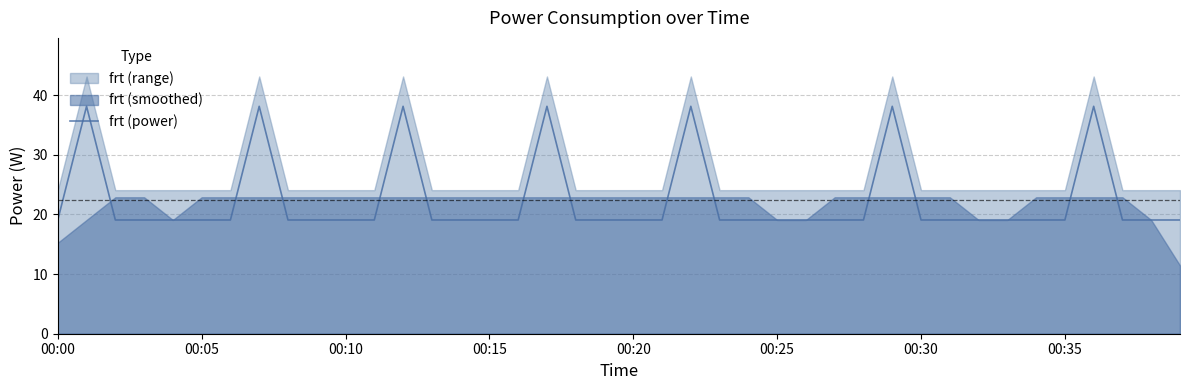

Is it true that the value at 00:30 is 19.1?

True